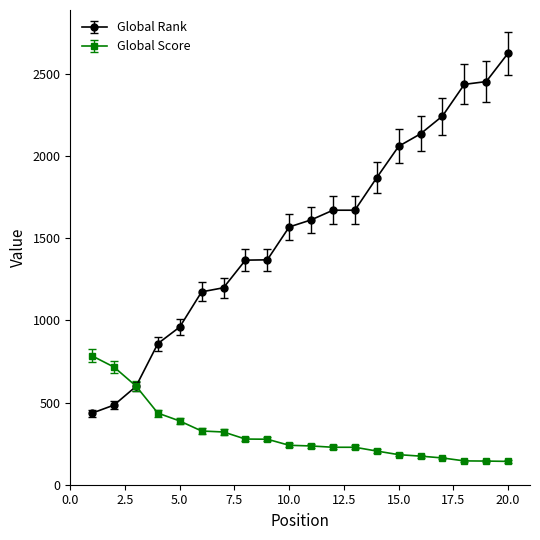

List the series in order of their peak value, highest first.

Global Rank, Global Score